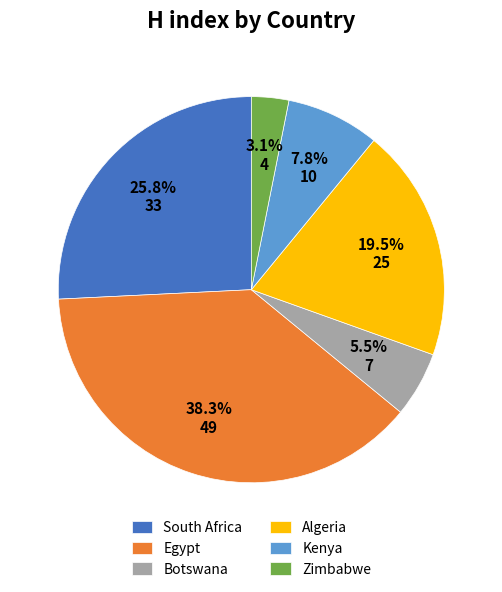

What percentage is NOT represented by Botswana?

94.5%